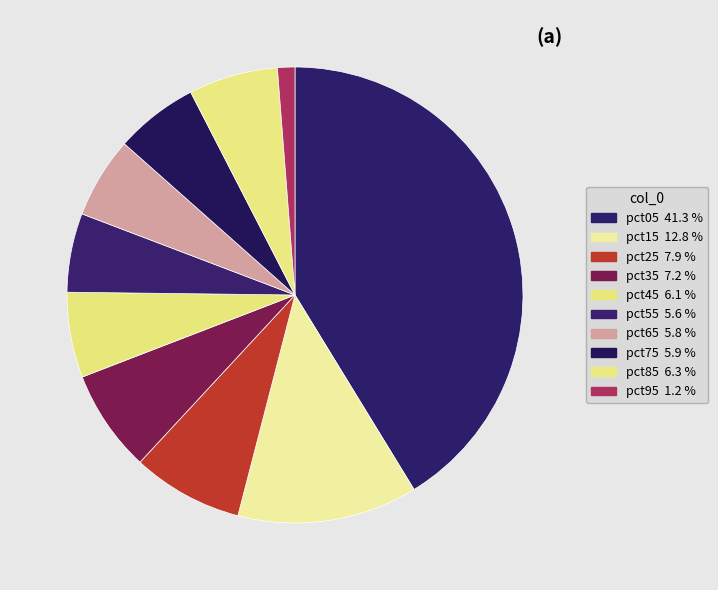

Do pct25 and pct95 together represent more than half of the pie?

No